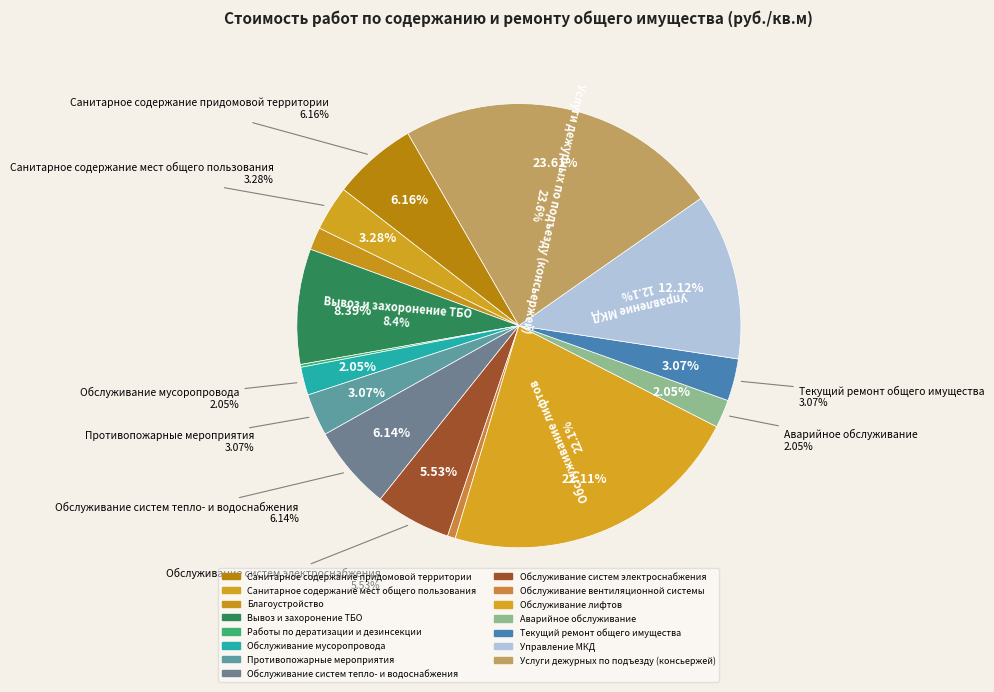

How many segments does this pie chart have?

15